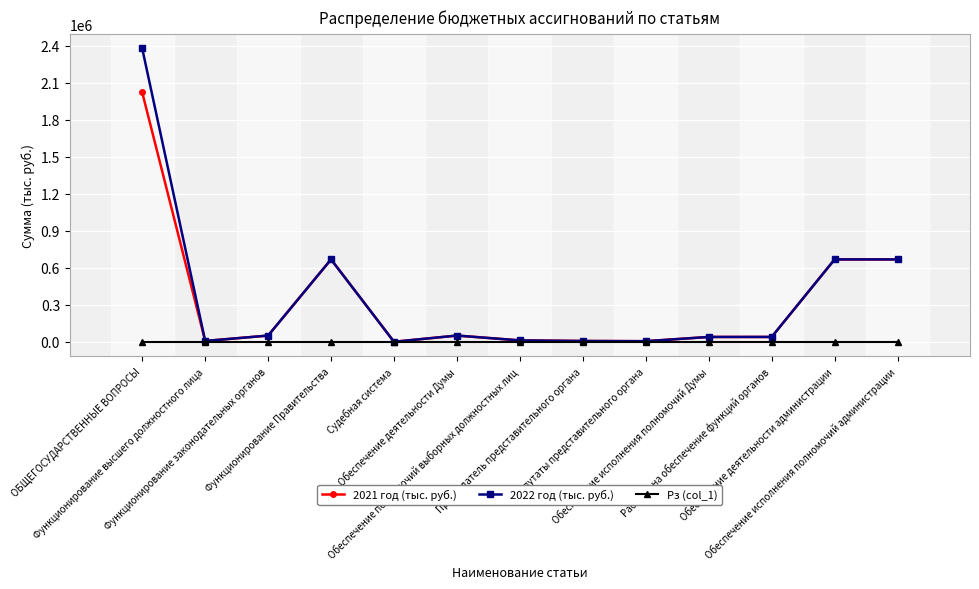

What is the approximate value of 2021 год (тыс. руб.) at Обеспечение исполнения полномочий Думы?

39179.4